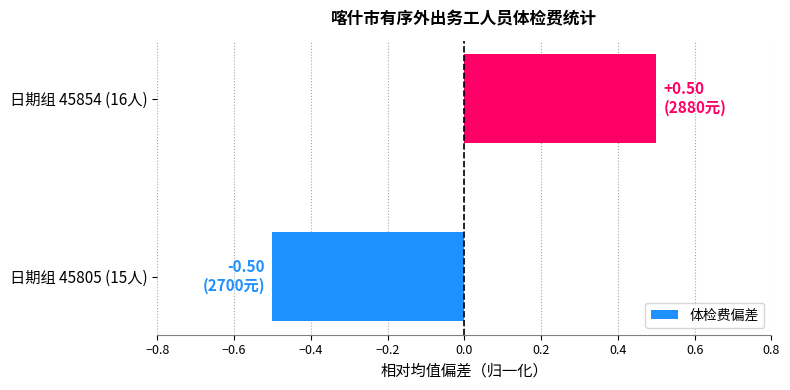

How many bars are there in total?

2